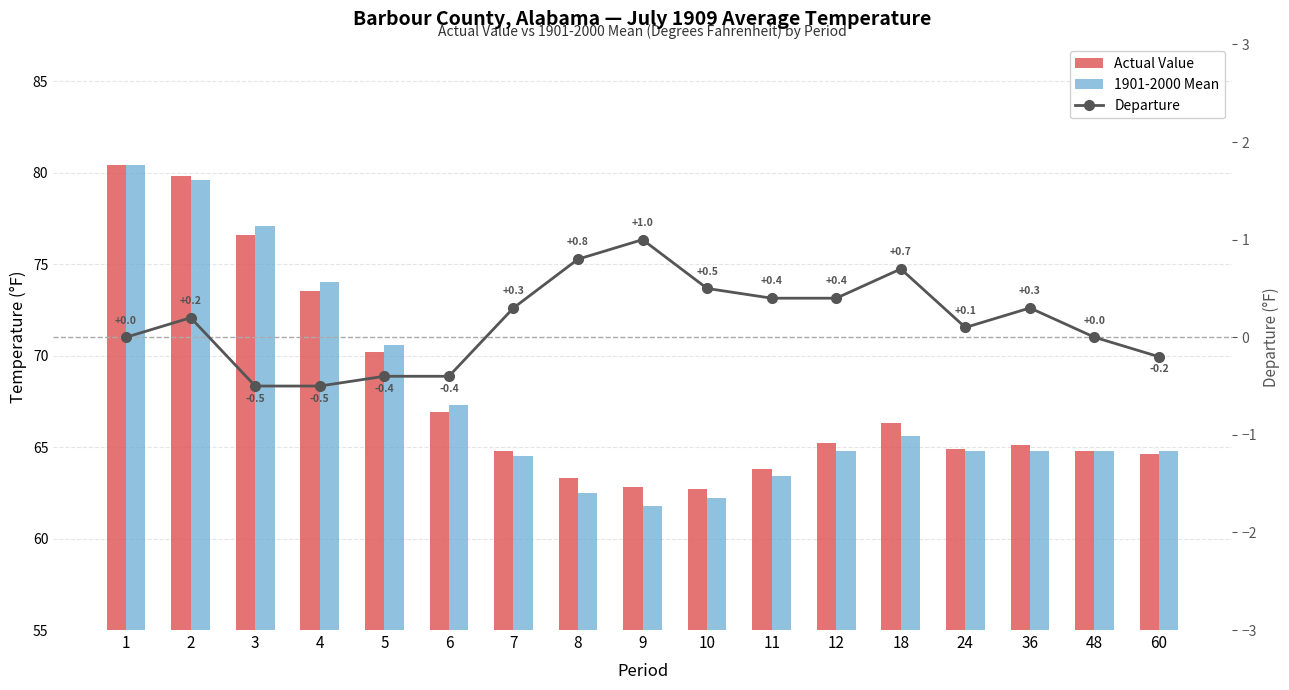

Reading left to right, extract all data points from this chart.

Actual Value: 80.4	79.8	76.6	73.5	70.2	66.9	64.8	63.3	62.8	62.7	63.8	65.2	66.3	64.9	65.1	64.8	64.6
1901-2000 Mean: 80.4	79.6	77.1	74.0	70.6	67.3	64.5	62.5	61.8	62.2	63.4	64.8	65.6	64.8	64.8	64.8	64.8
Departure: 0.0	0.2	-0.5	-0.5	-0.4	-0.4	0.3	0.8	1.0	0.5	0.4	0.4	0.7	0.1	0.3	0.0	-0.2